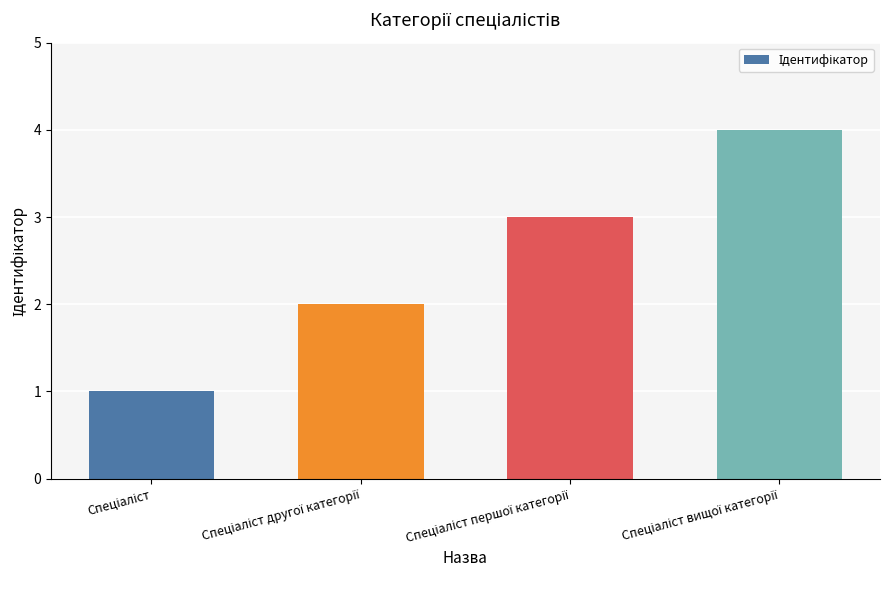

How many values are between 2 and 4?

3